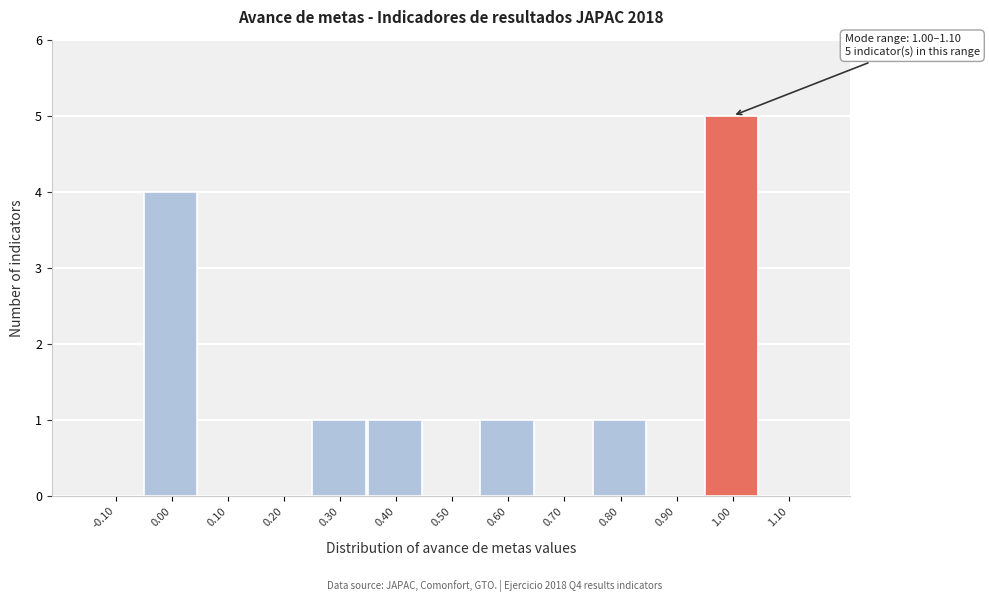

Reading left to right, transcribe all the data shown in this chart.

-0.10=0	0.00=4	0.10=0	0.20=0	0.30=1	0.40=1	0.50=0	0.60=1	0.70=0	0.80=1	0.90=0	1.00=5	1.10=0